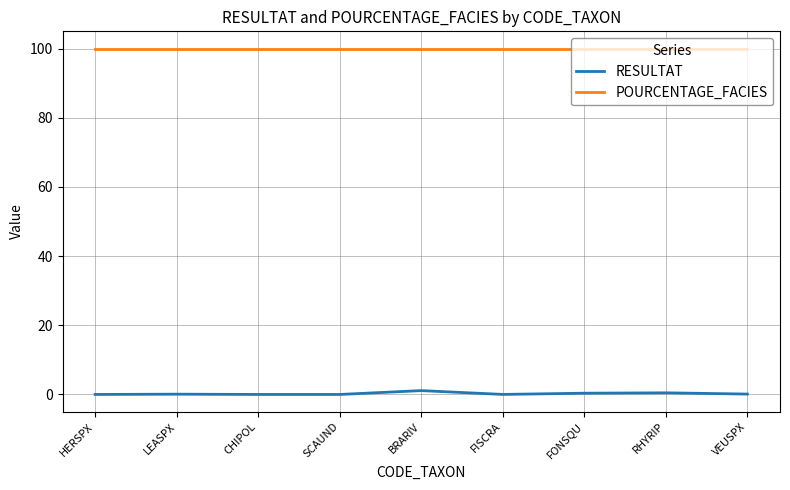

The POURCENTAGE_FACIES series shows 67.0 at LEASPX. True or false?

False